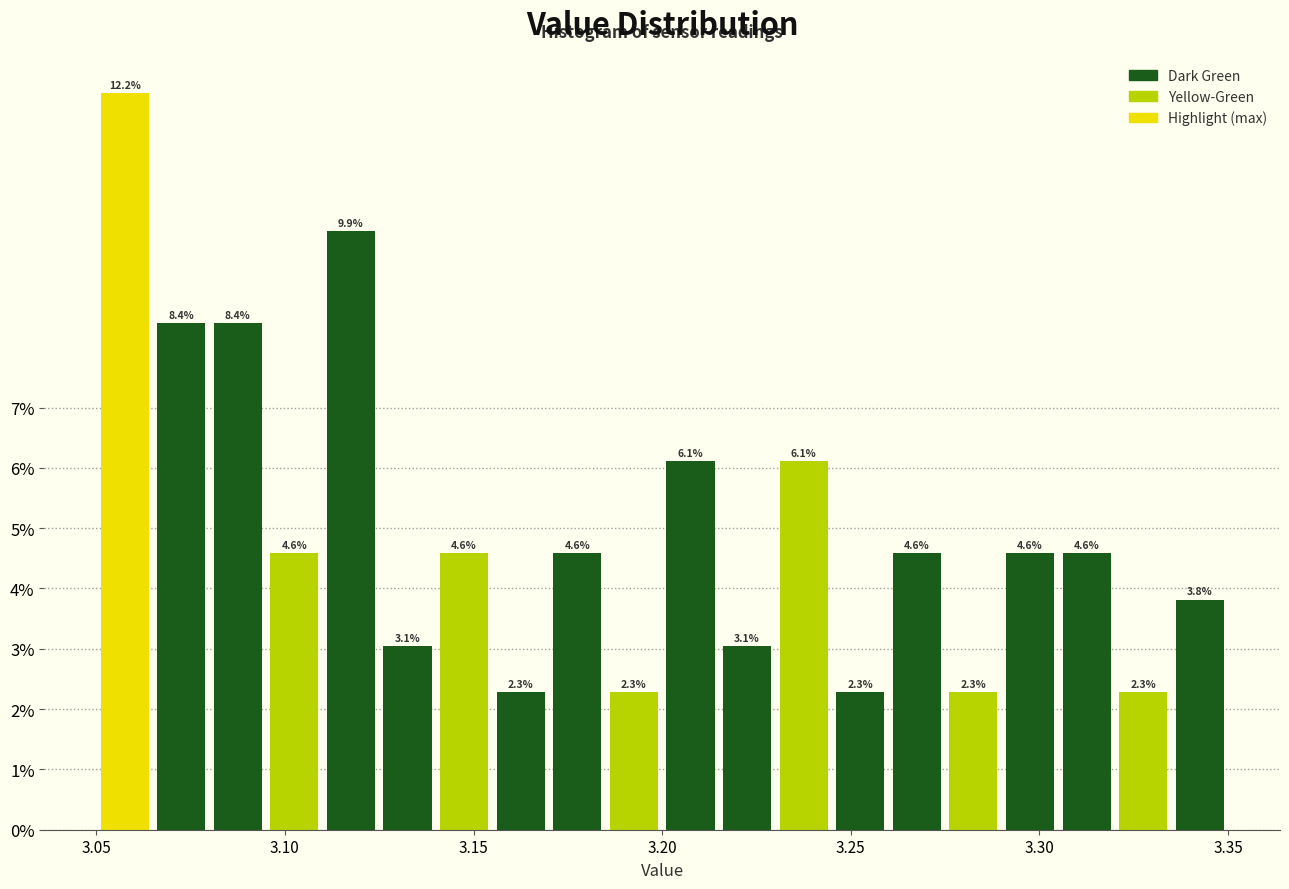

Read against the x-axis, roughly where is the centre of the tallest bar?

3.060